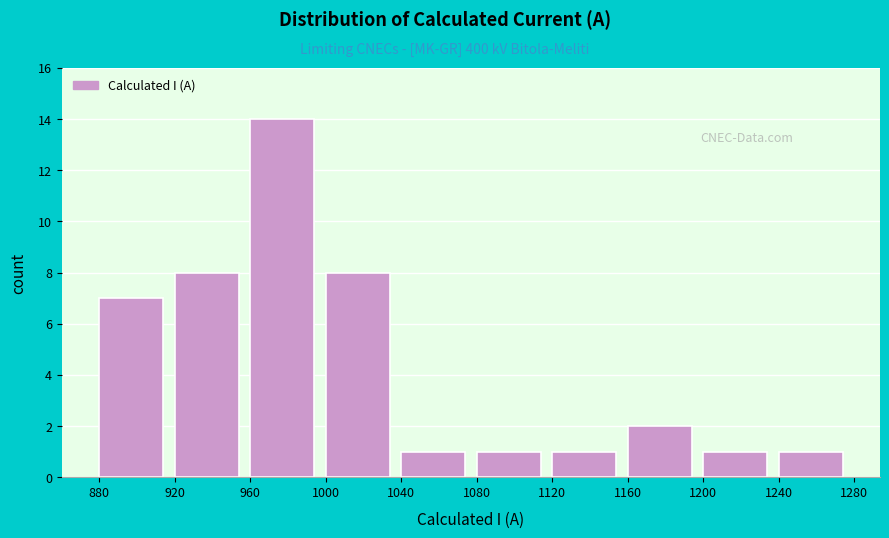

Reading left to right, list every bar in this chart as the range it spans on the x-axis followed by its height. The values are not printed on the chart, so give them approximately, as read against the axis.

880 to 920: 7
920 to 960: 8
960 to 1000: 14
1000 to 1040: 8
1040 to 1080: 1
1080 to 1120: 1
1120 to 1160: 1
1160 to 1200: 2
1200 to 1240: 1
1240 to 1280: 1